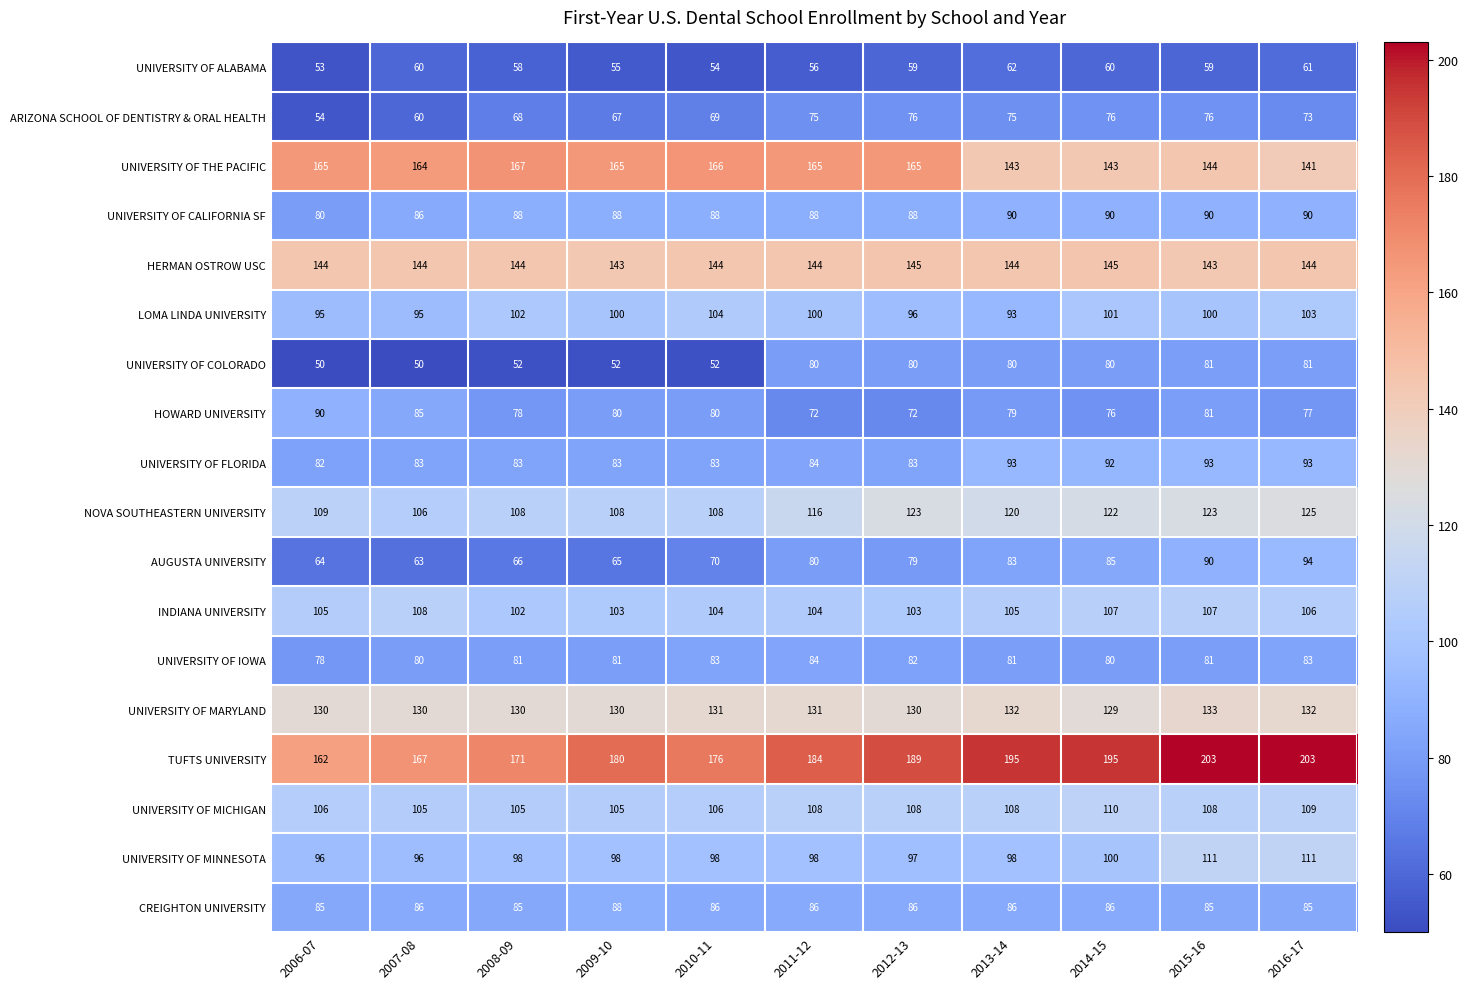

Is the value of UNIVERSITY OF FLORIDA at 2011-12 greater than the value of NOVA SOUTHEASTERN UNIVERSITY at 2007-08?

No